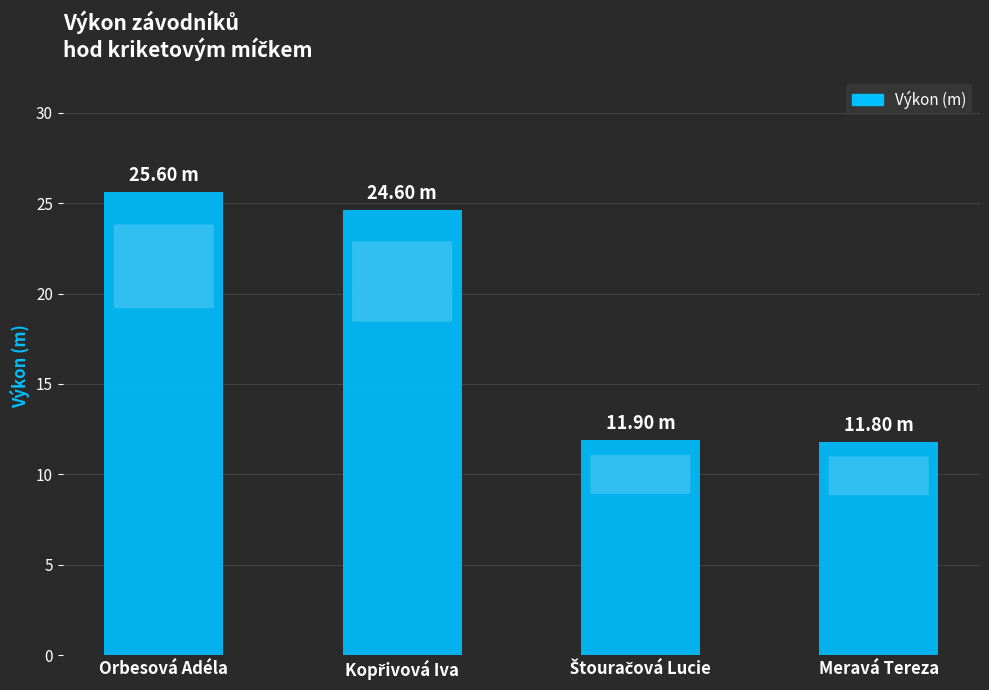

What is the label of the 4th bar from the left?

Meravá Tereza